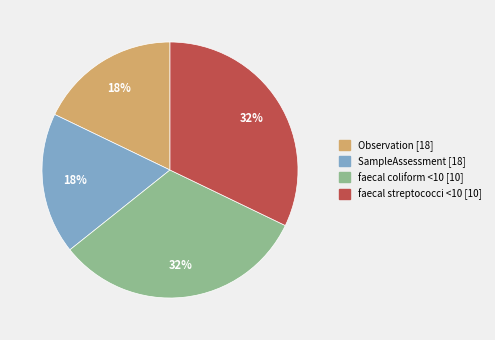

Between faecal coliform <10 [10] and Observation [18], which is larger?

faecal coliform <10 [10]